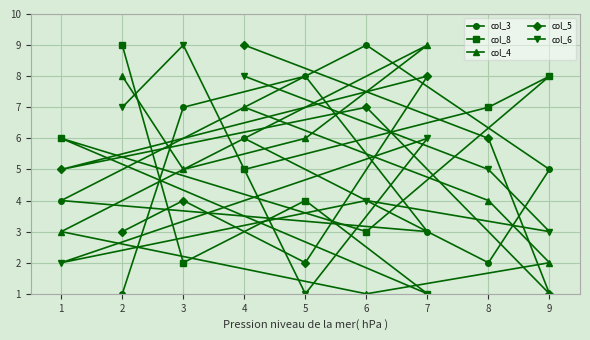

Which series has the largest total across all categories?

col_3